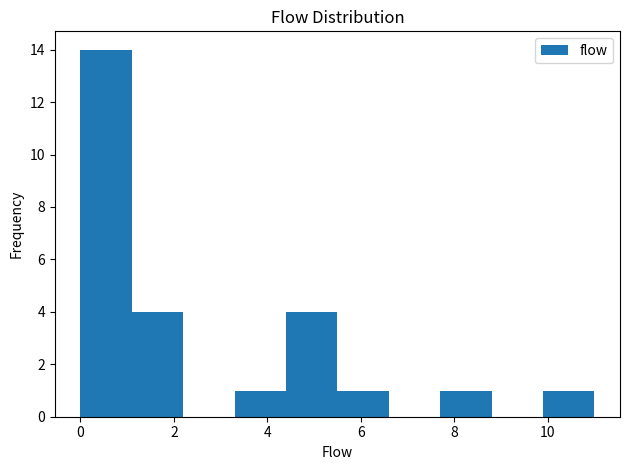

Over which range of the x-axis is the bar tallest?

0.0 to 1.1